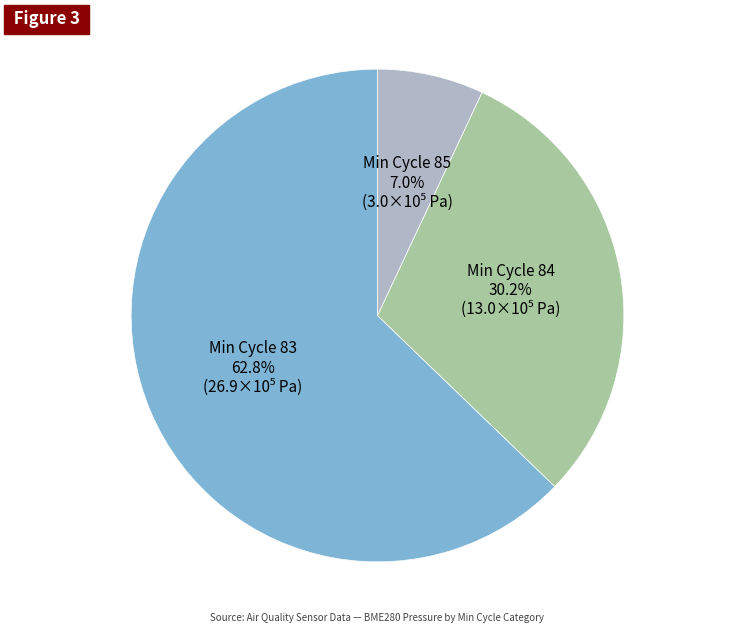

Which slice is the largest?

Min Cycle 83